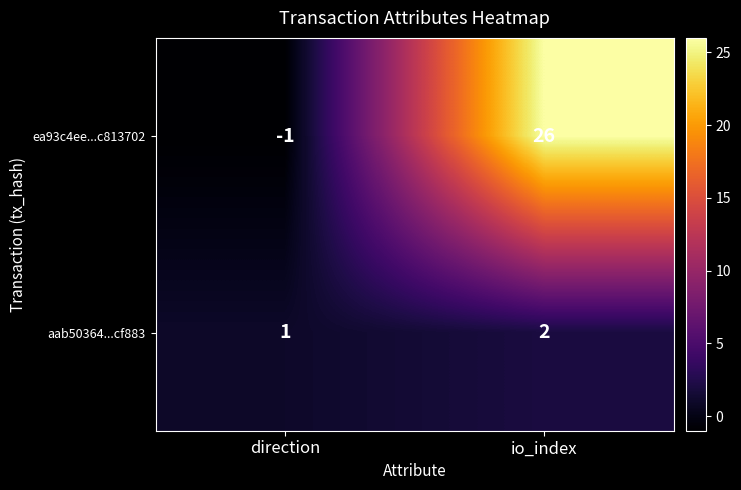

Count the number of categories in the chart.

2